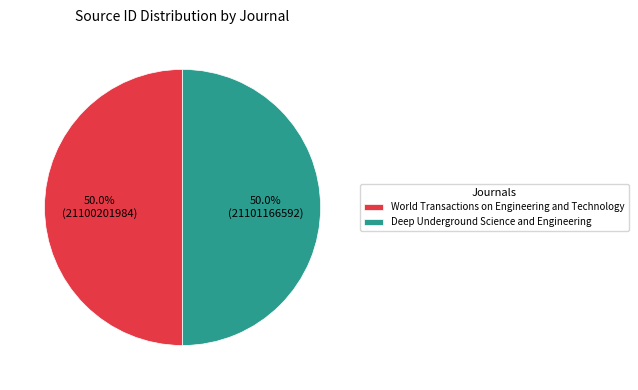

What is the ratio of the value at World Transactions on Engineering and Technology to the value at Deep Underground Science and Engineering?

1.0